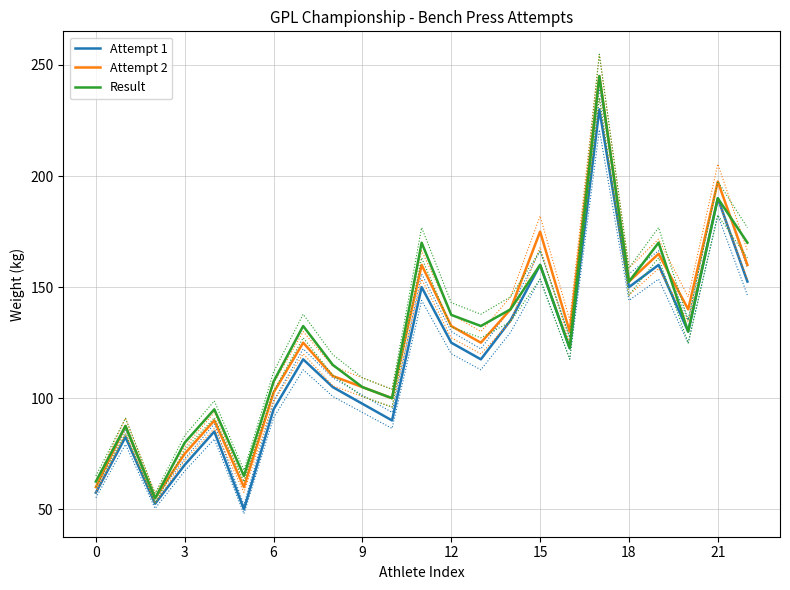

Which has a higher value, 10 or 11?

11